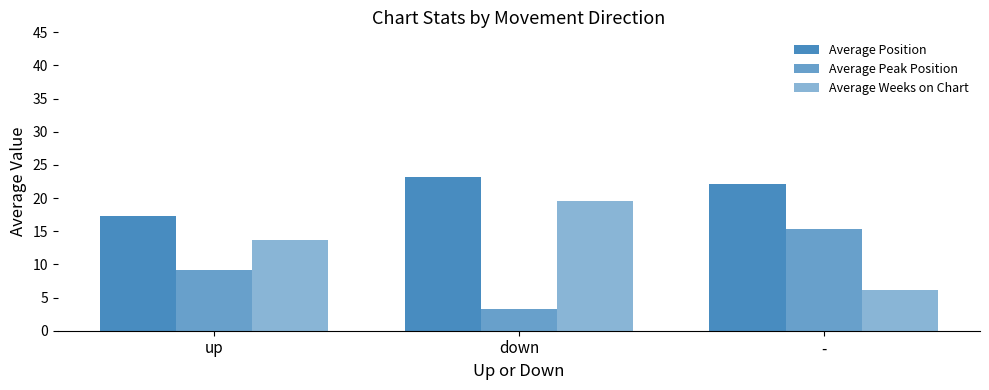

Which category has the lowest value in the Average Peak Position series?

down